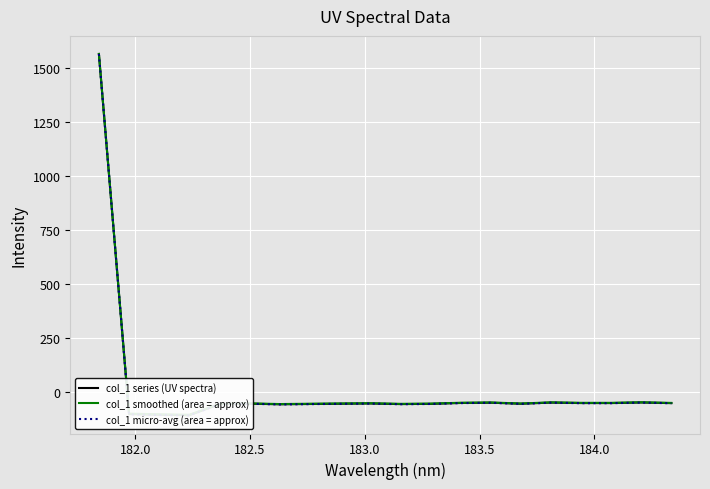

What is the minimum value for col_1 series (UV spectra)?

-109.6